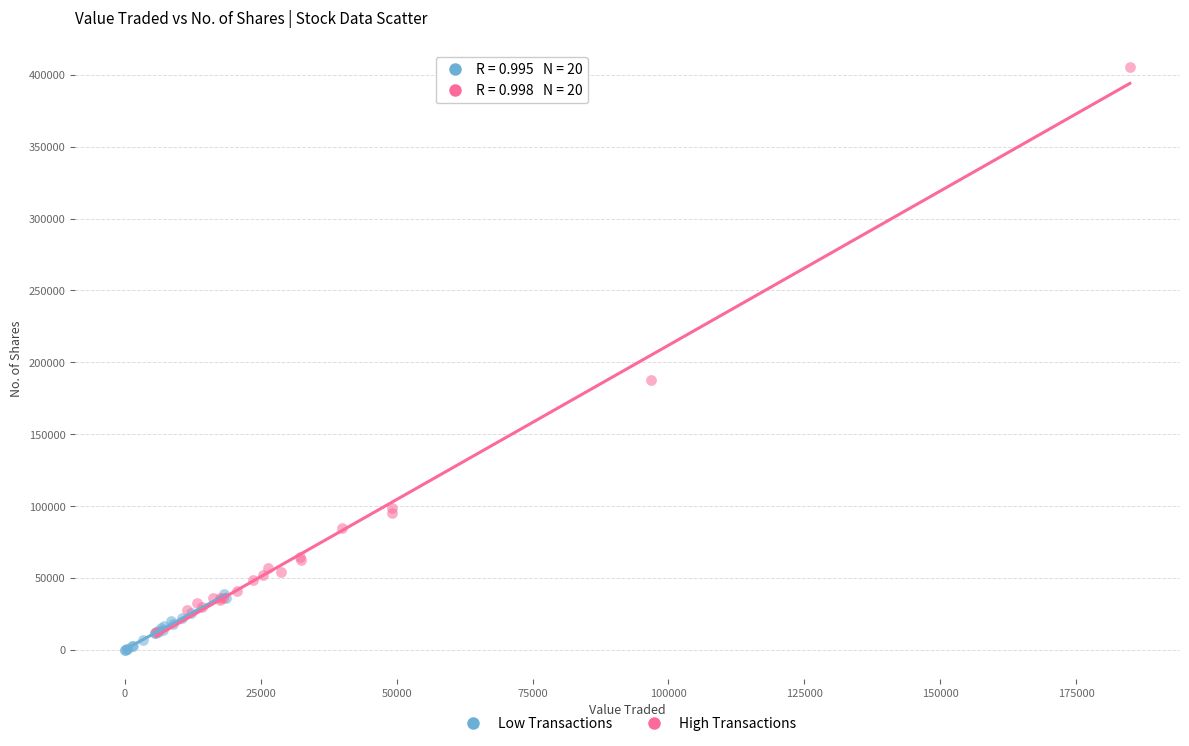

Which series has the largest Y range (max minus min)?

High Transactions